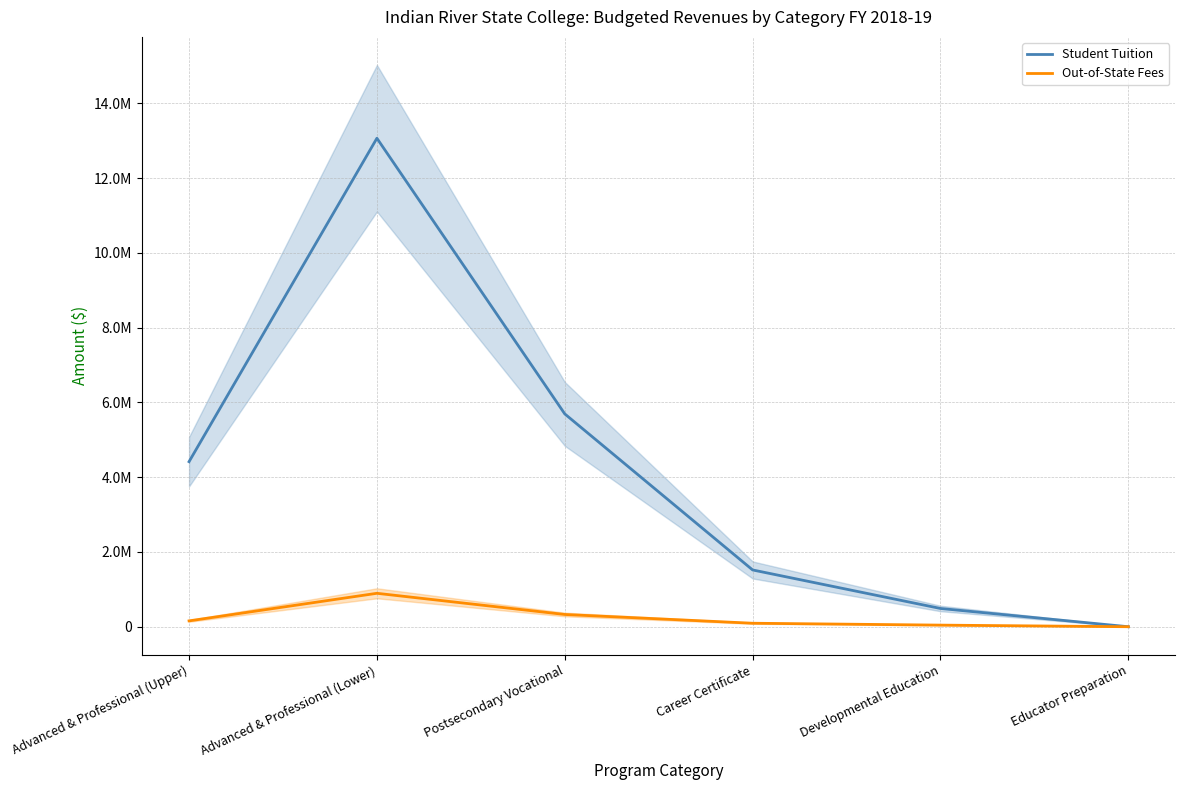

Rank the series by their maximum value, from lowest to highest.

Out-of-State Fees, Student Tuition